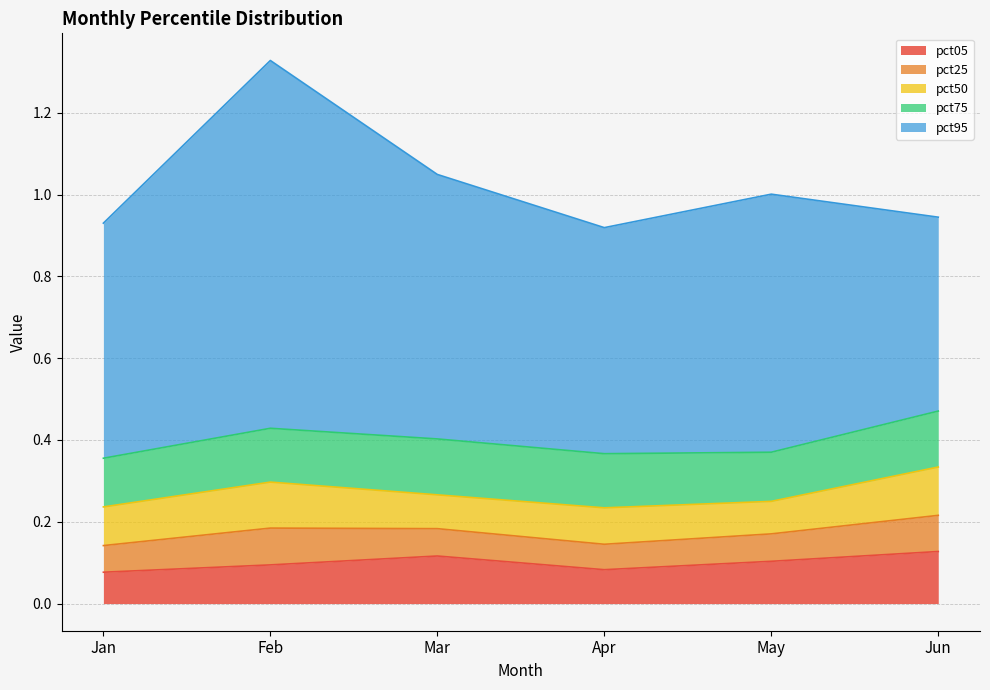

What is the value of the pct05 point at the 1st from the left?

0.1